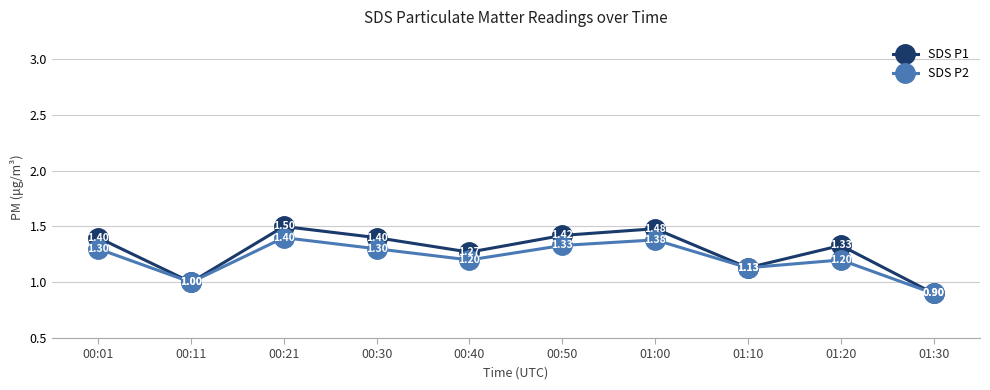

Which series has the widest spread of values?

SDS P1